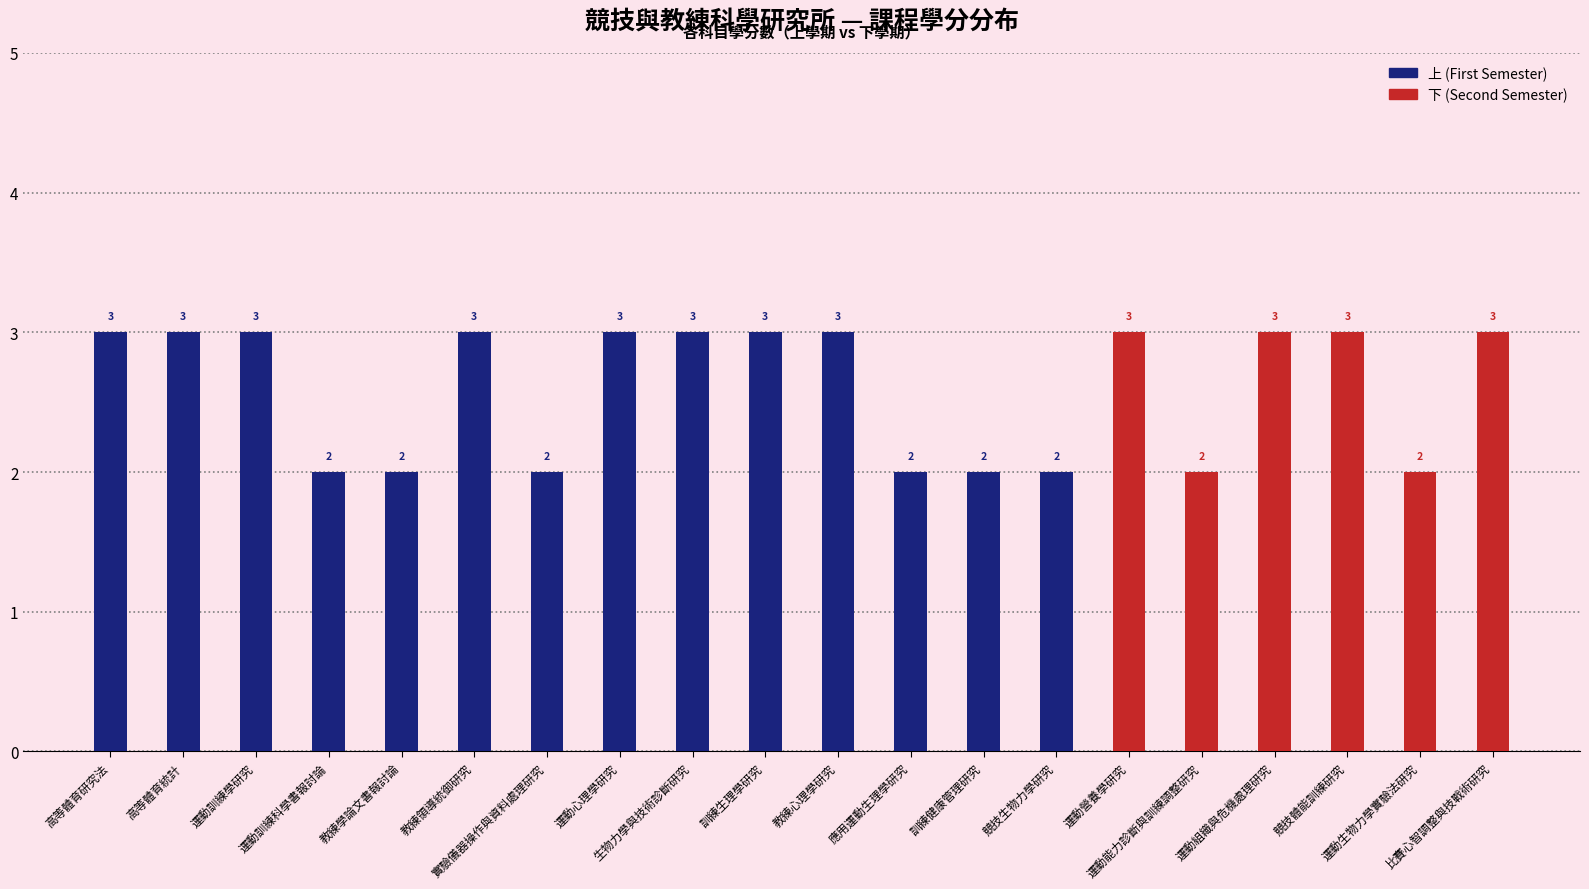

How many groups of bars are there?

20